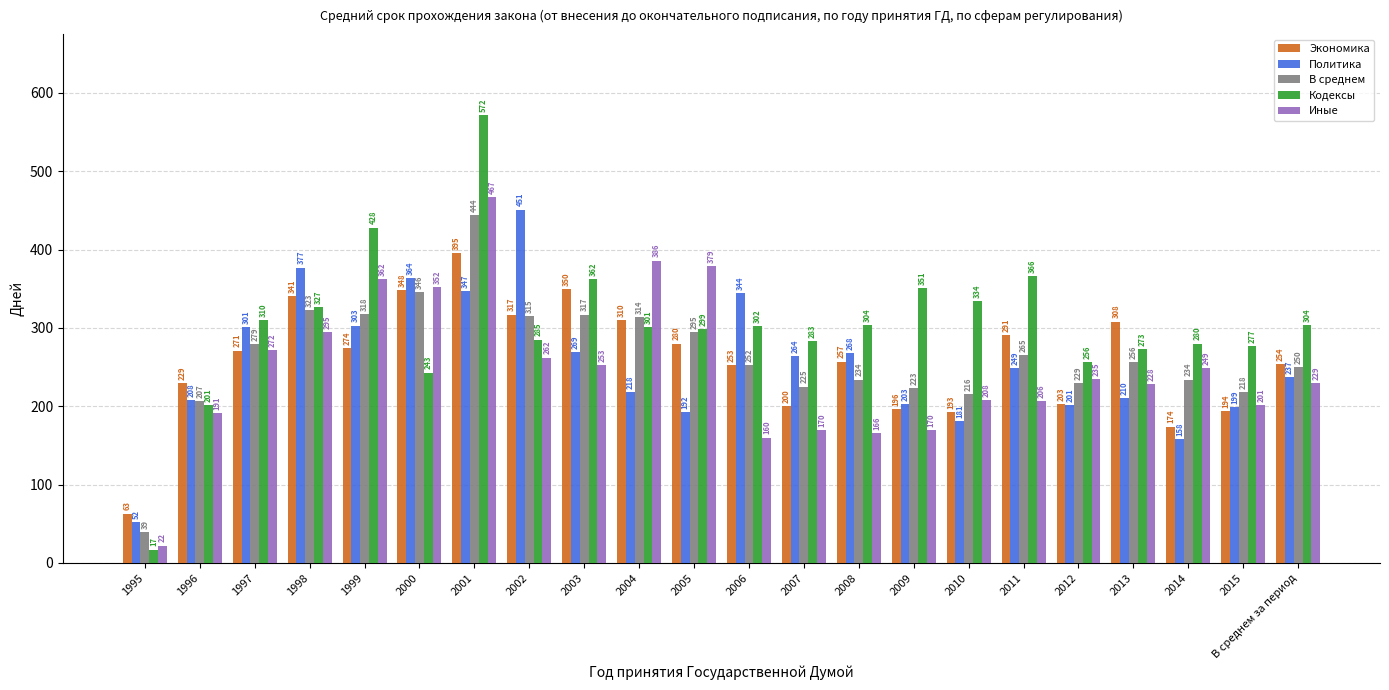

True or false: Иные has a value of 272 at 1997.

True